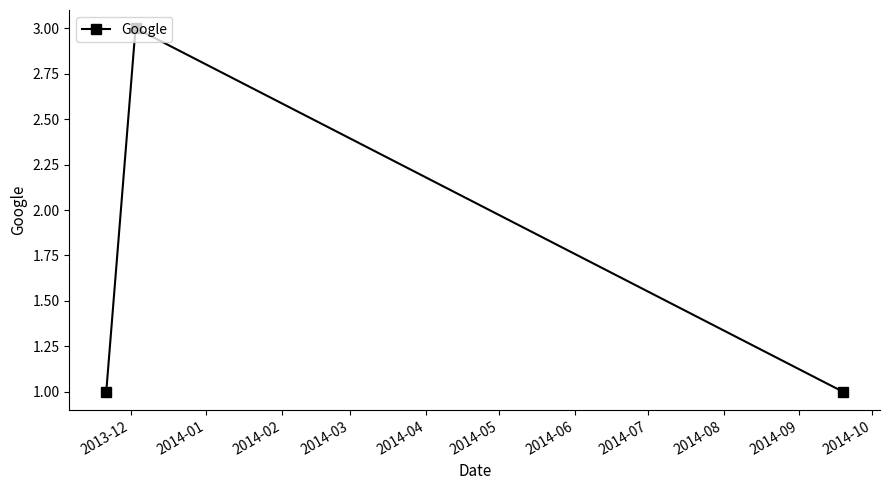

What is the sum of all values?

5